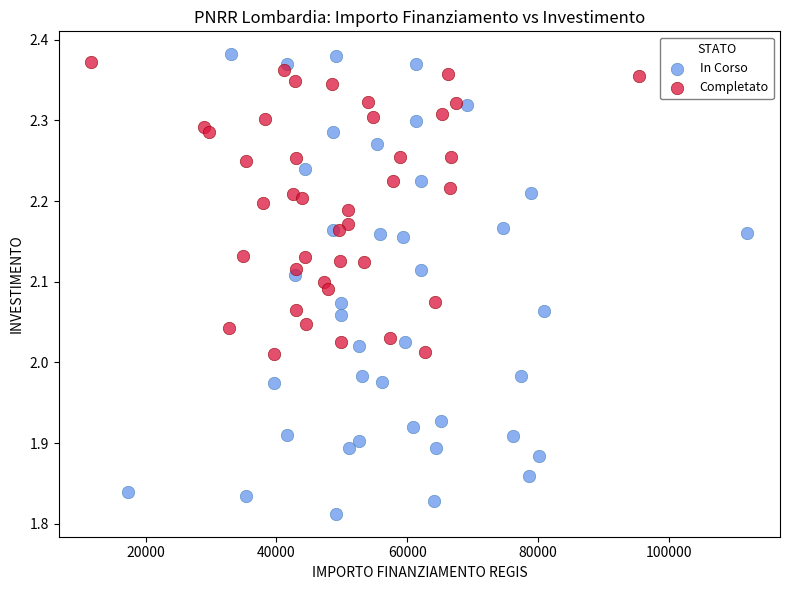

What are all the series names shown in the legend?

In Corso, Completato